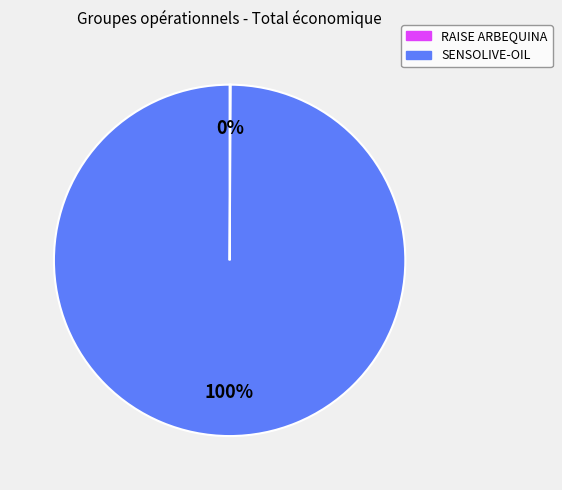

Is there any slice that represents more than half of the pie?

Yes